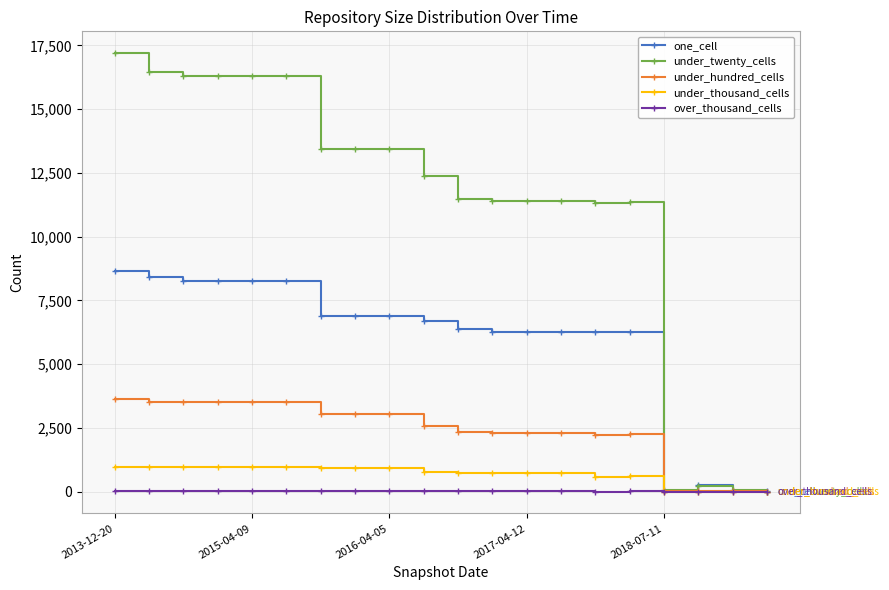

Which series has the largest total across all categories?

under_twenty_cells